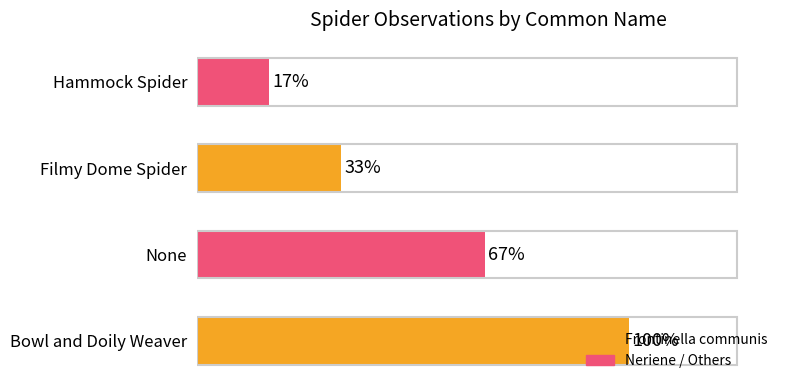

Does the chart contain any negative values?

No